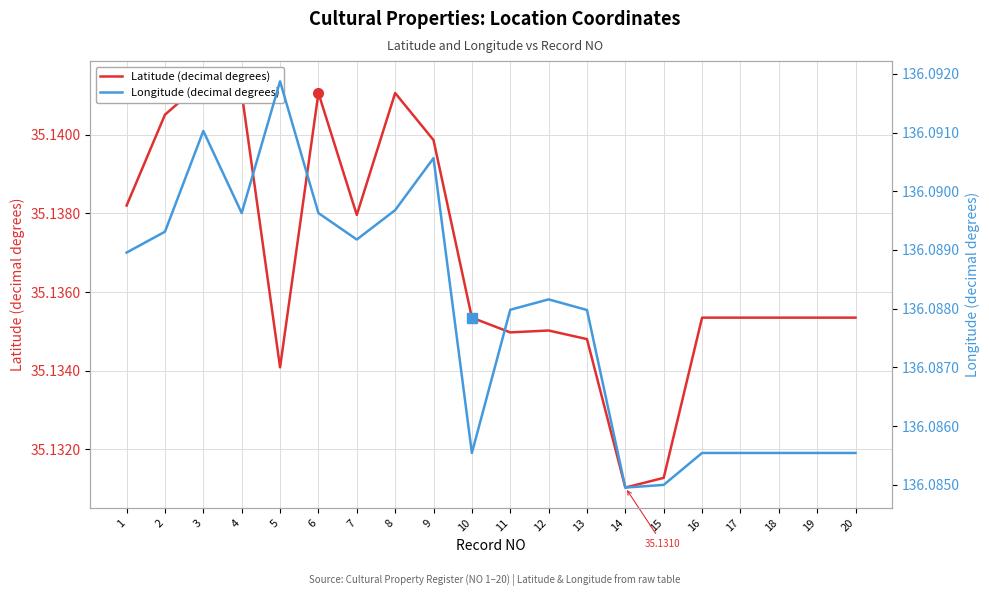

What is the value of the Longitude (decimal degrees) point at the 7th from the left?

136.1